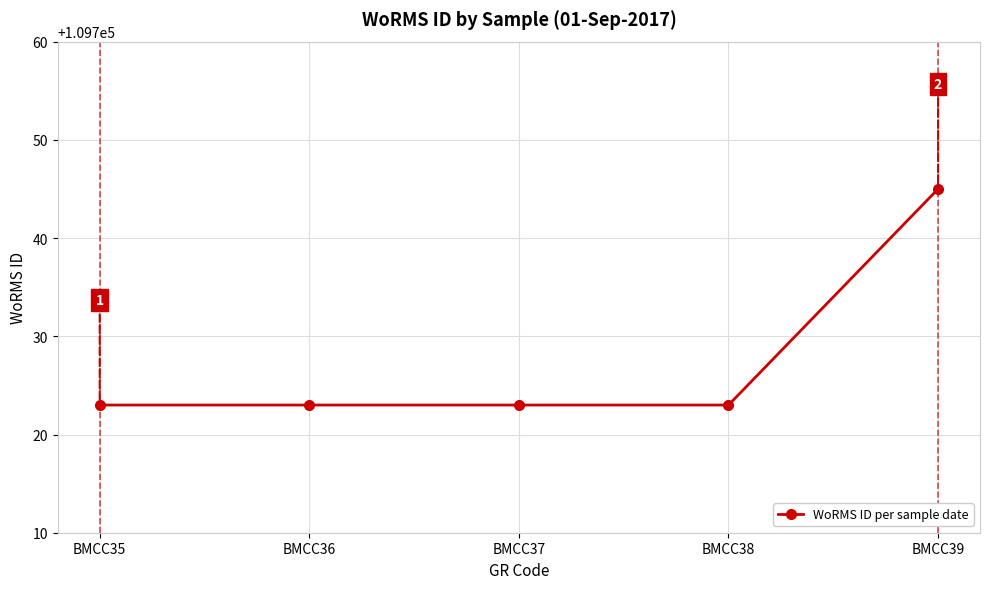

Reading right to left, list all the values displayed in this chart.

109745	109723	109723	109723	109723